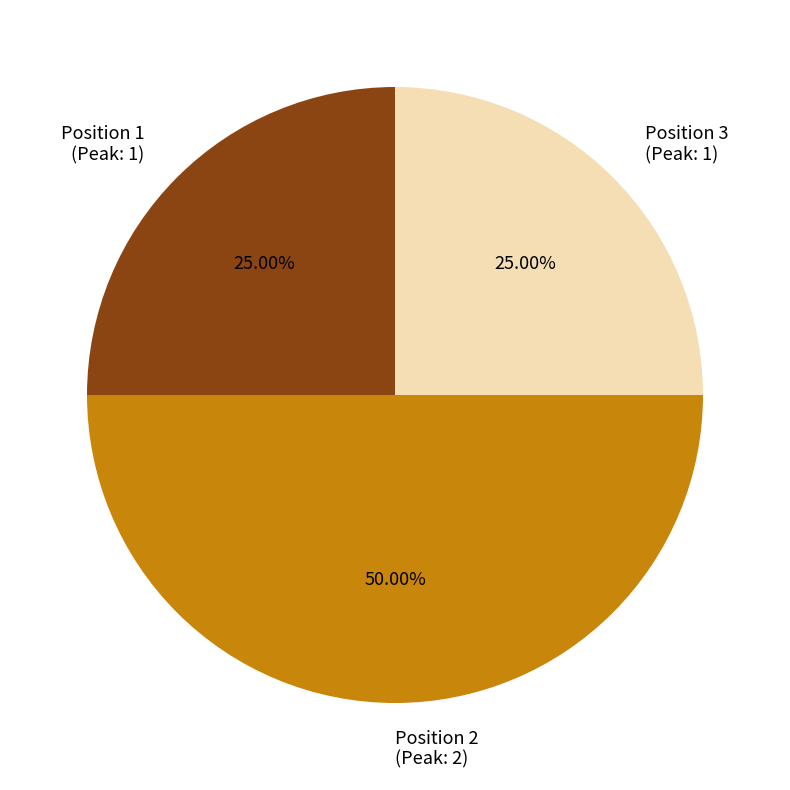

Does Position 3 (Peak: 1) account for over 50% of the chart?

No